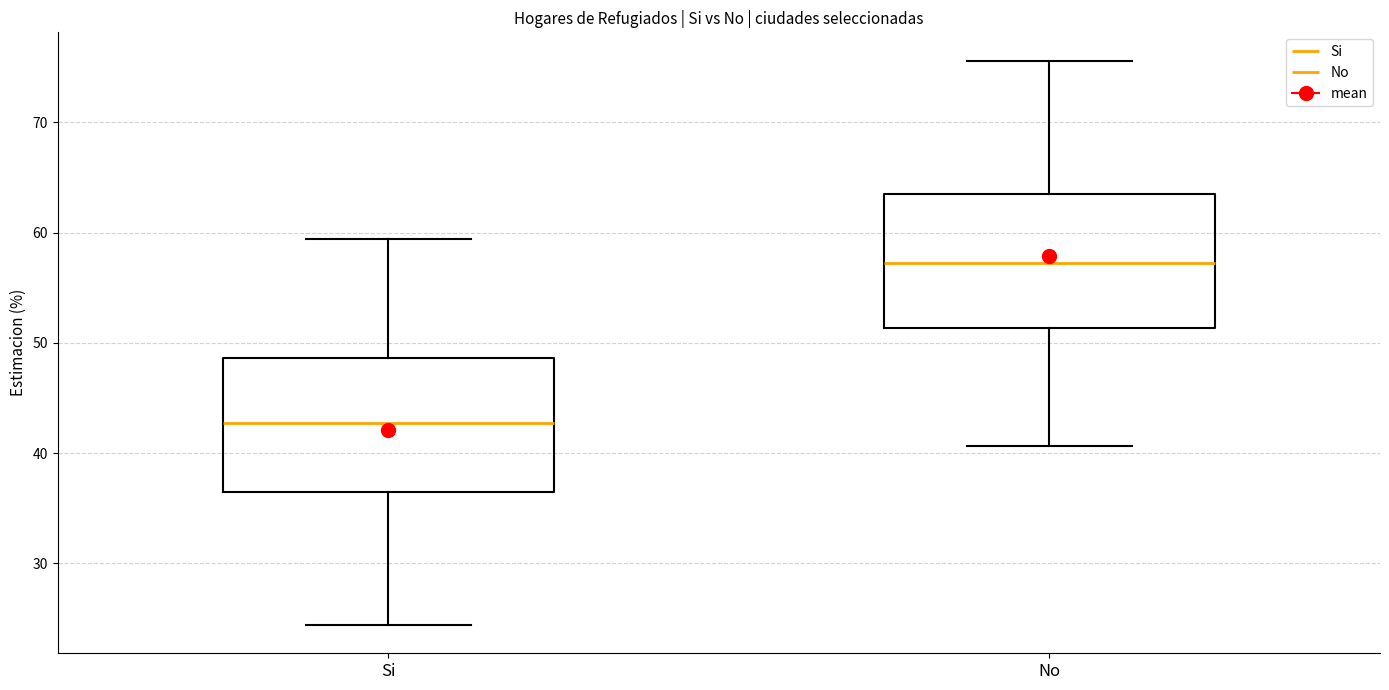

Reading left to right, transcribe this box plot: for each box, give where its median line is, the range the box spans, and where its two whiskers end, as read against the y-axis. The values are not printed on the chart, so give them approximately, as read against the axis.

Si: median 43, box 37 to 49, whiskers 24 to 59
No: median 57, box 51 to 63, whiskers 41 to 76